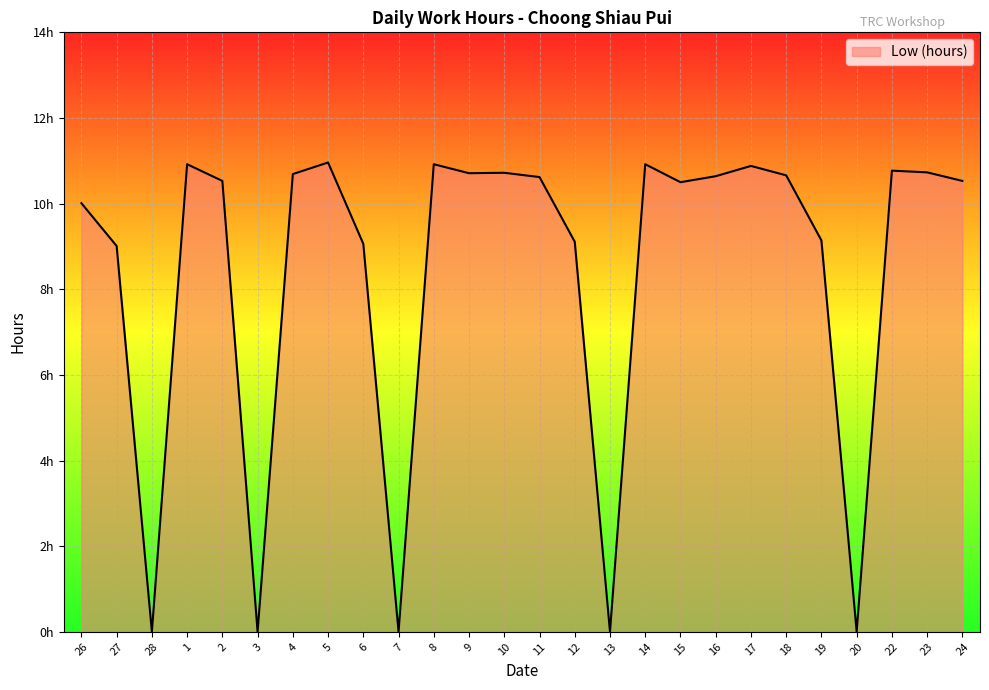

The value at 10 is 14.6. True or false?

False